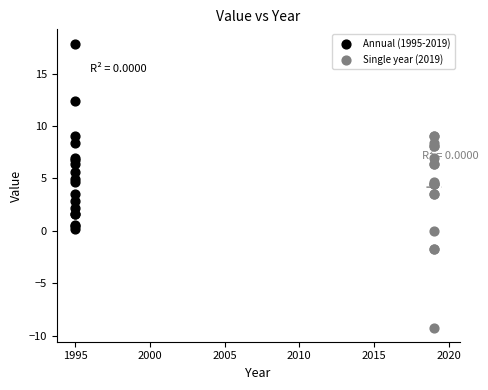

Which series contains the lowest Y value?

Single year (2019)